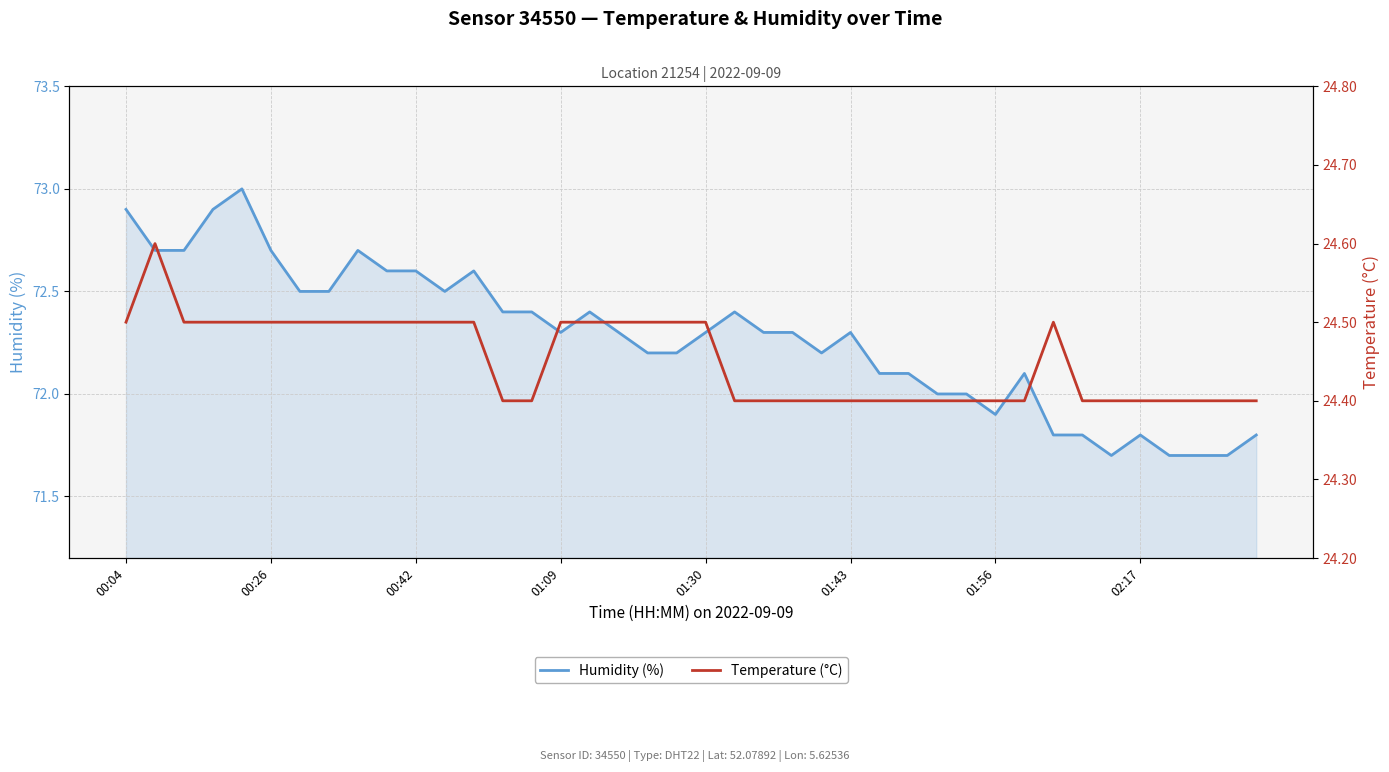

Between 00:04 and 27, which series saw the biggest shift?

Humidity (%)